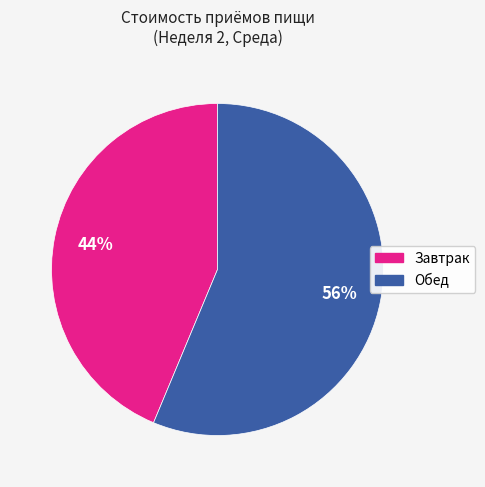

Is it true that Завтрак is 38% of the pie?

False